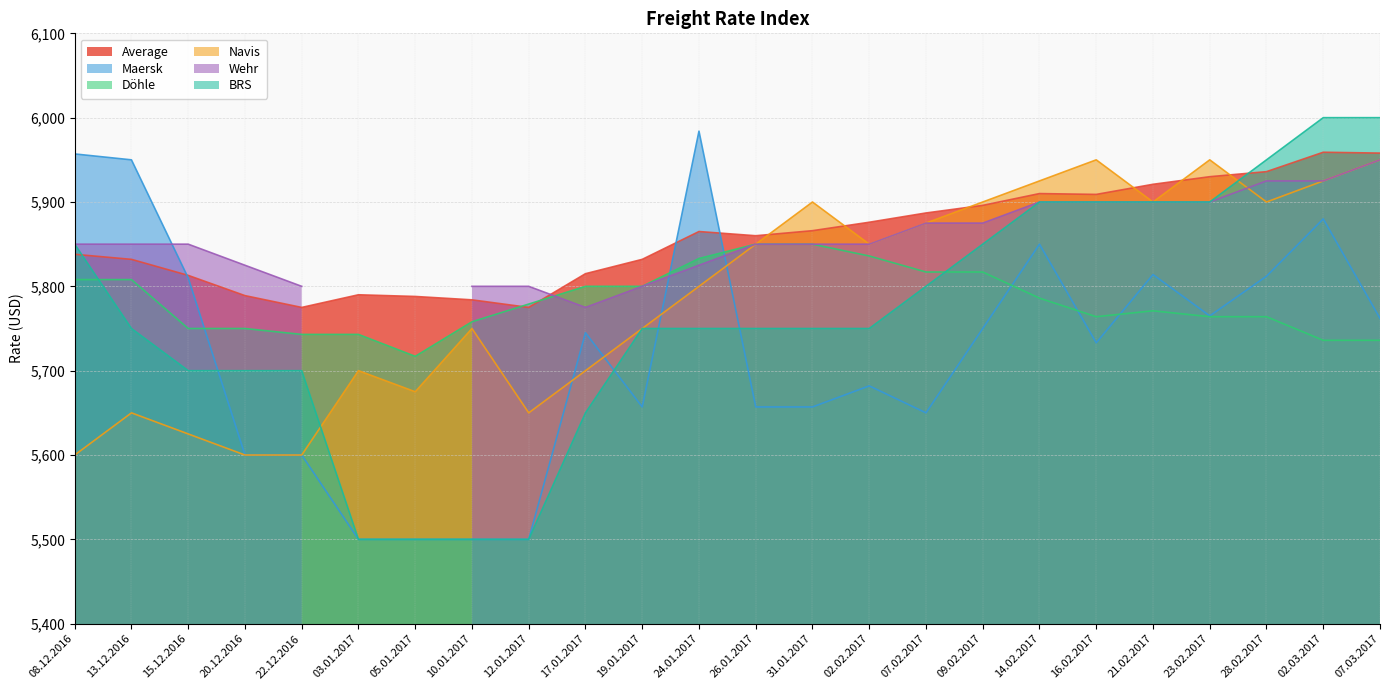

Does the chart display data point markers on the line(s)?

No